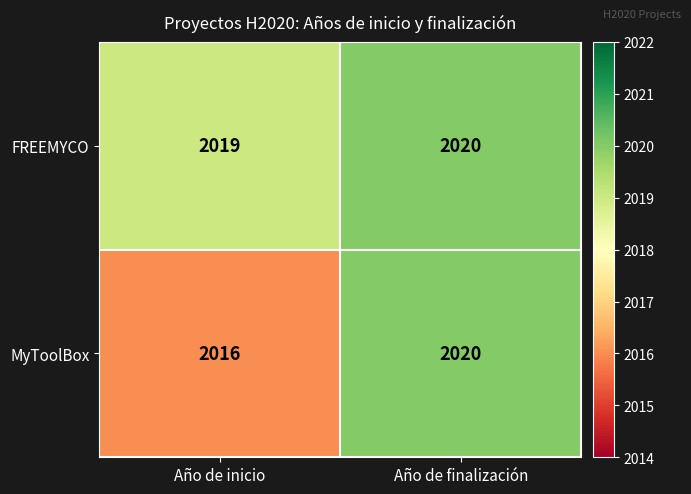

What is the average value of the MyToolBox series?

2018